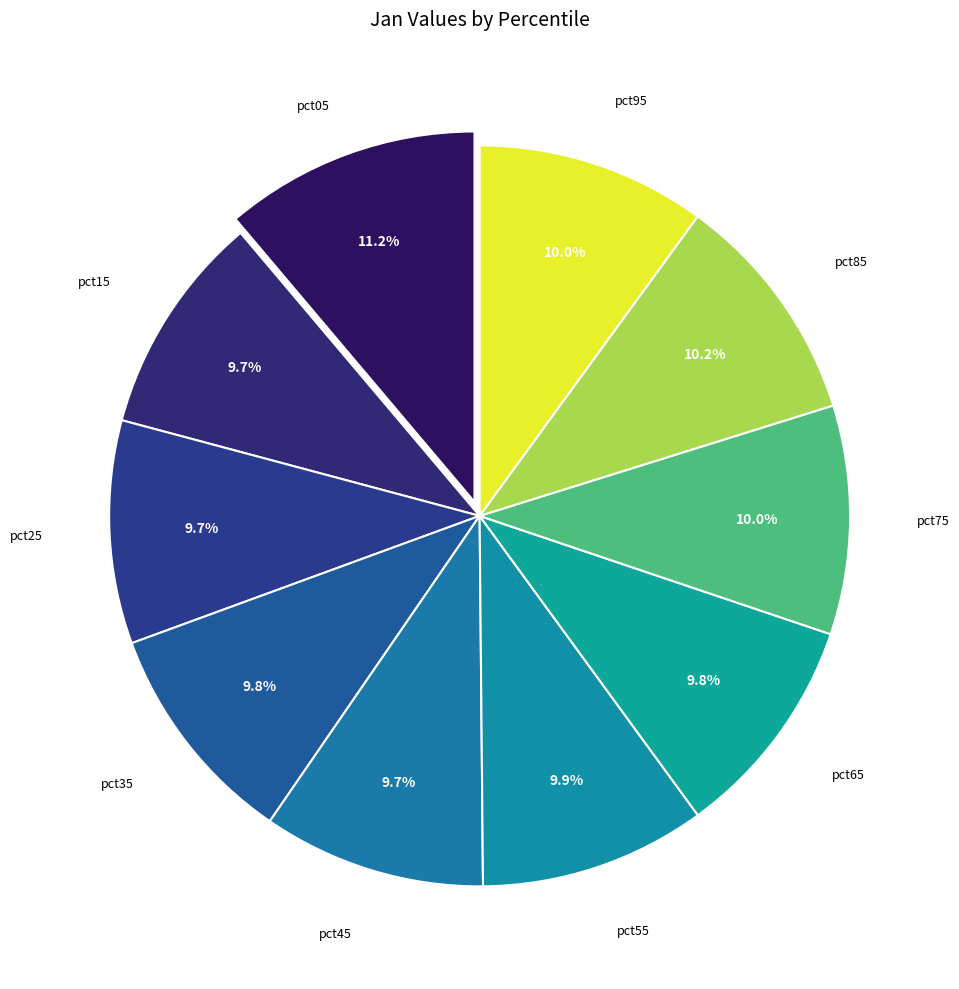

How many slices are in this pie chart?

10